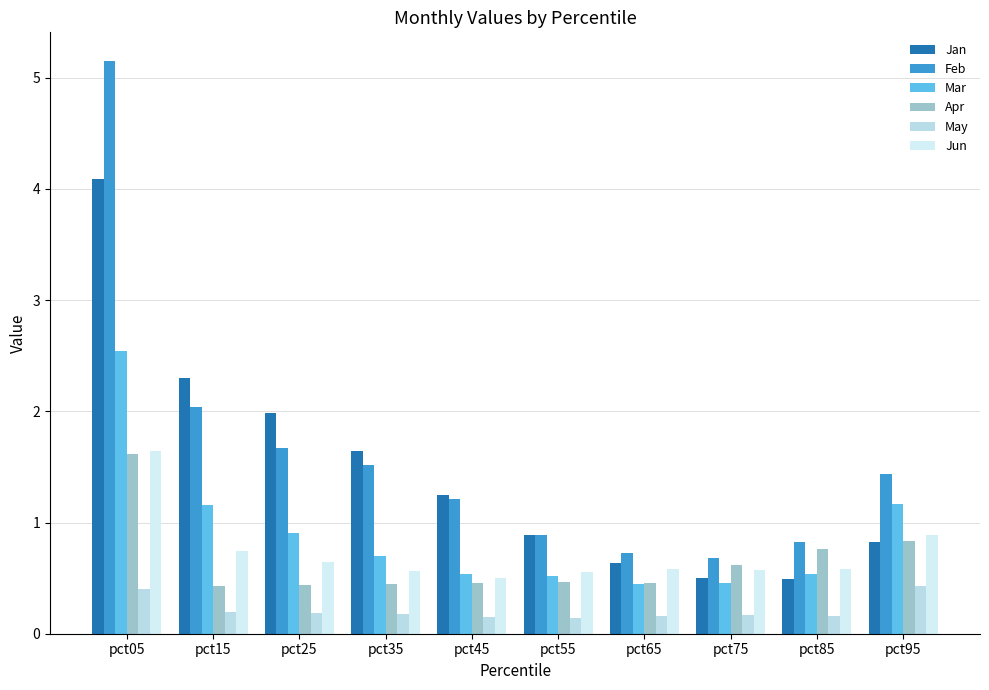

Reading right to left, transcribe all the data shown in this chart.

Jan: 0.8	0.5	0.5	0.6	0.9	1.2	1.6	2.0	2.3	4.1
Feb: 1.4	0.8	0.7	0.7	0.9	1.2	1.5	1.7	2.0	5.2
Mar: 1.2	0.5	0.5	0.4	0.5	0.5	0.7	0.9	1.2	2.5
Apr: 0.8	0.8	0.6	0.5	0.5	0.5	0.4	0.4	0.4	1.6
May: 0.4	0.2	0.2	0.2	0.1	0.1	0.2	0.2	0.2	0.4
Jun: 0.9	0.6	0.6	0.6	0.6	0.5	0.6	0.6	0.7	1.6